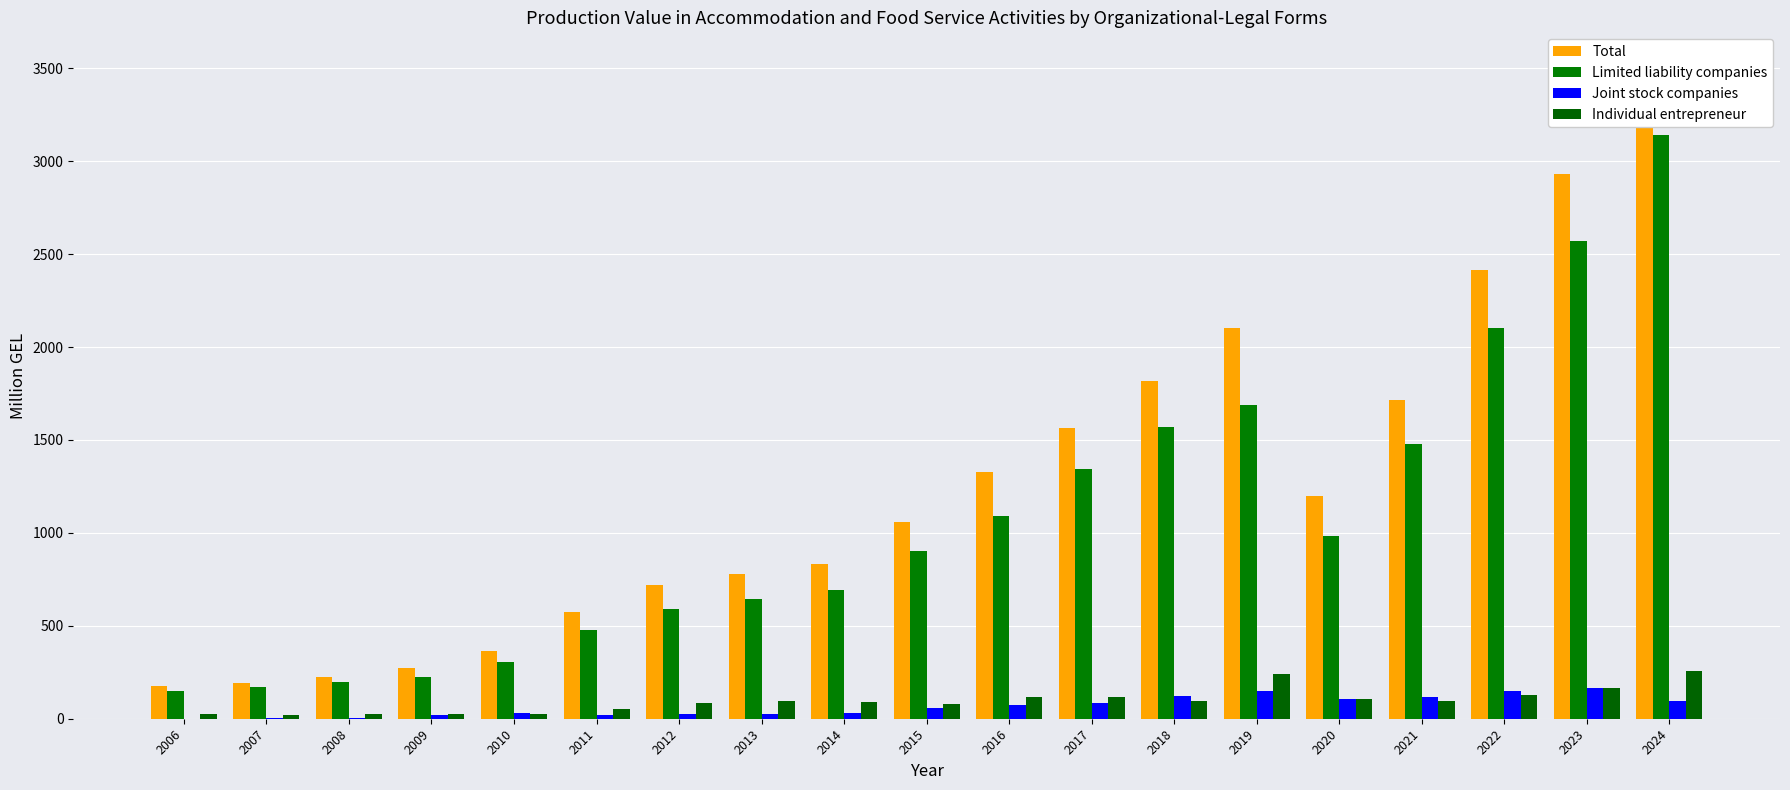

How many values in the Individual entrepreneur series exceed 93?

10